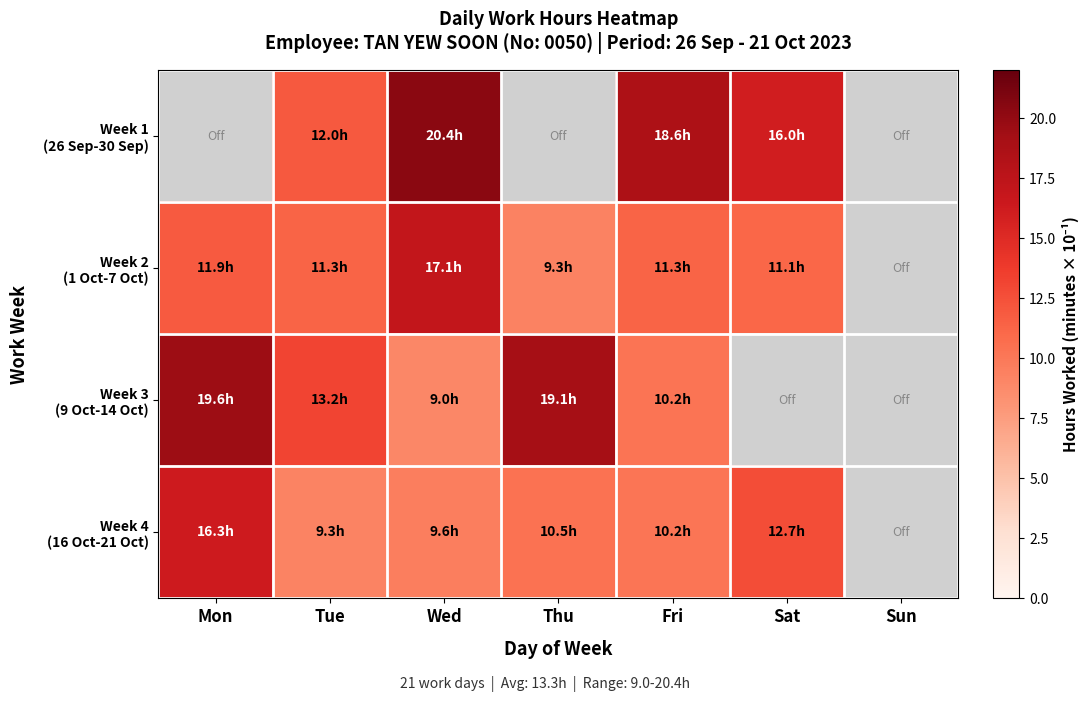

Which series has the widest spread of values?

Week 3 (9 Oct-14 Oct)